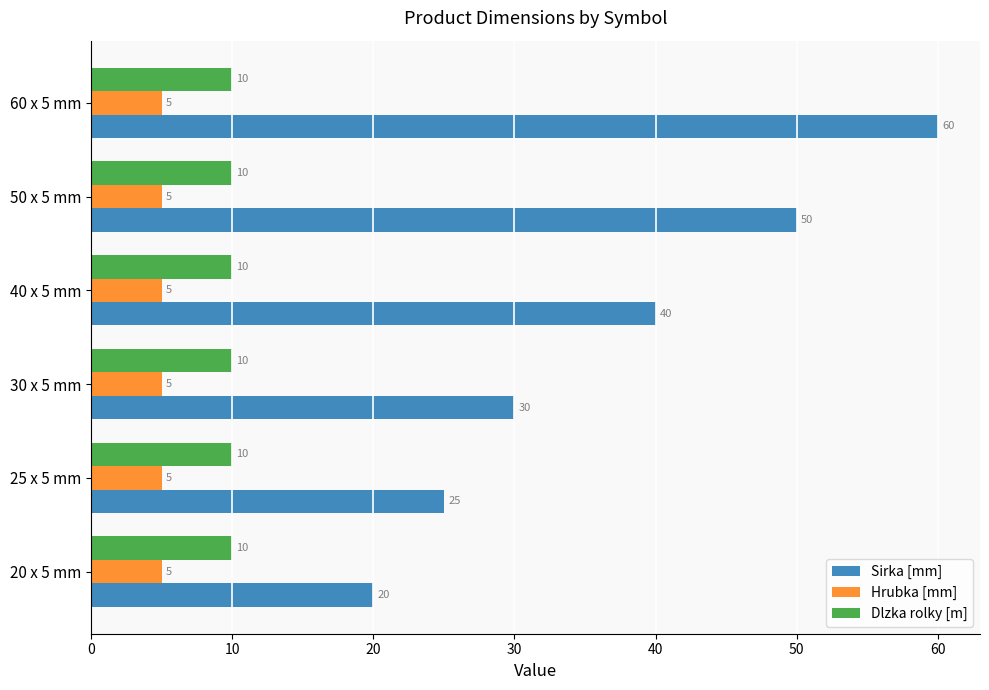

What is the greatest value displayed?

60